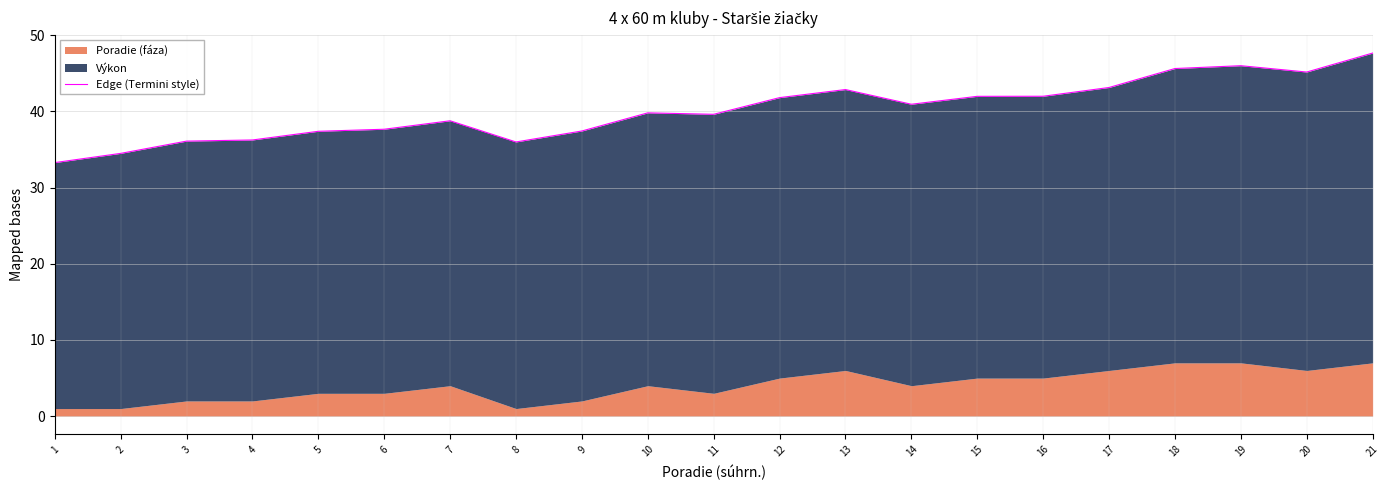

Where is the data nearest to the value 40?

10